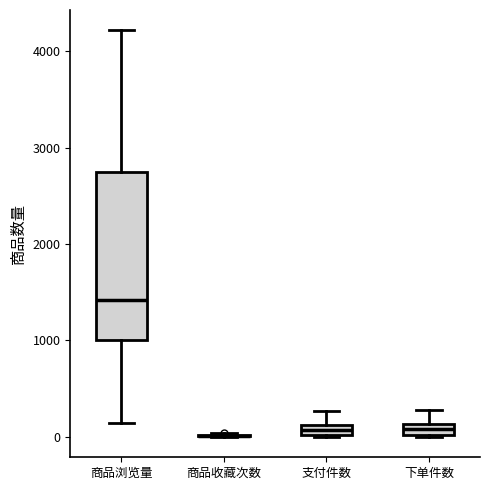

Comparing the boxes themselves (not the whiskers), which one is the tallest?

商品浏览量